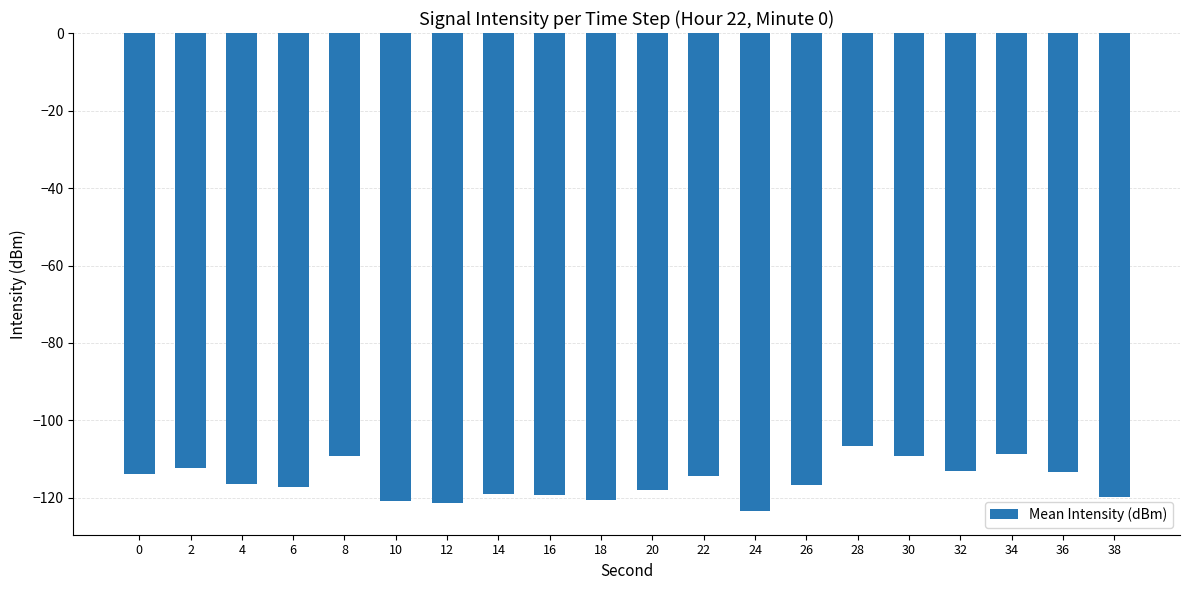

Which label corresponds to the smallest value in the chart?

24